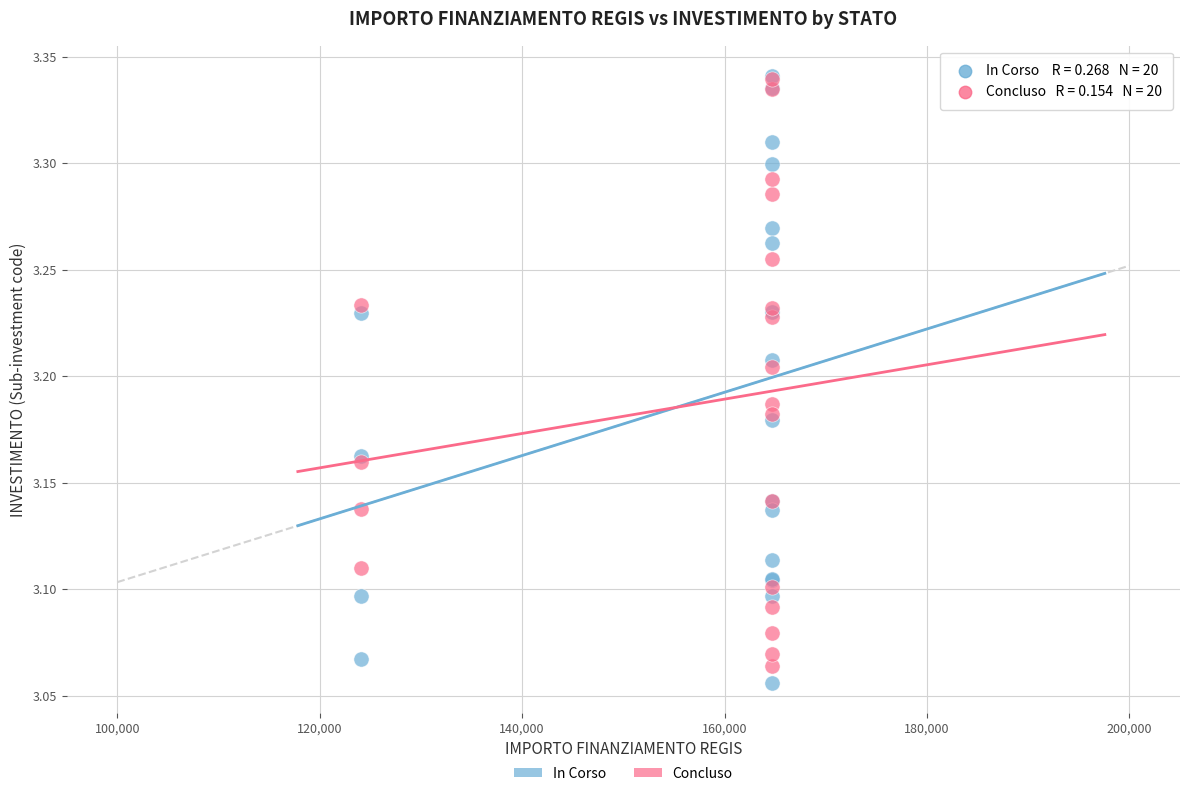

Which series has the largest Y range (max minus min)?

In Corso